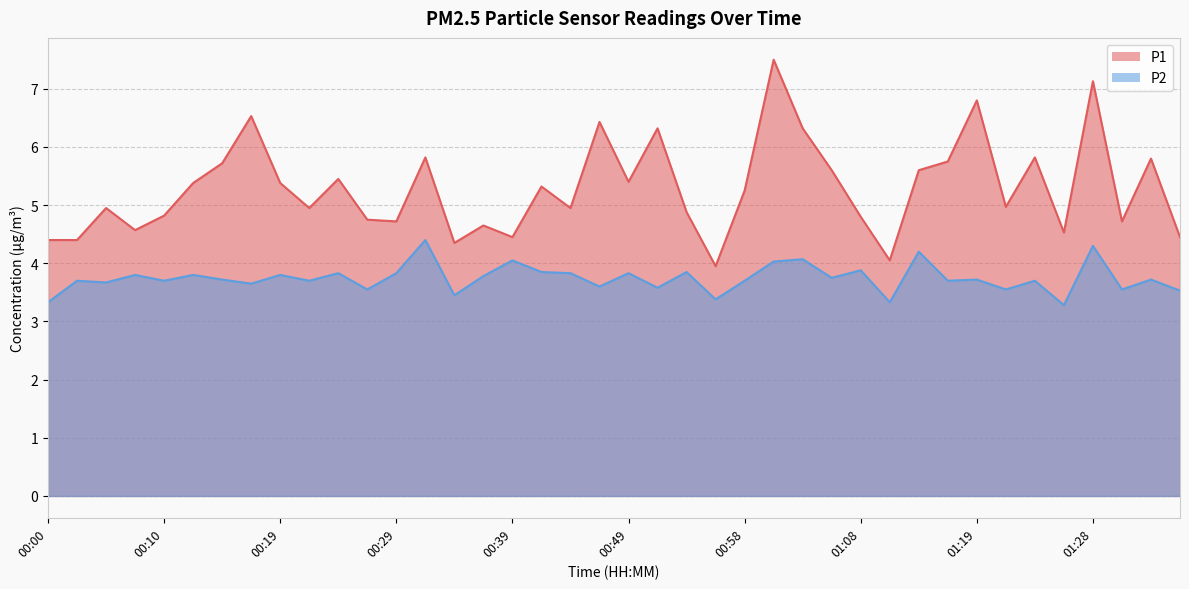

What are all the series names shown in the legend?

P1, P2